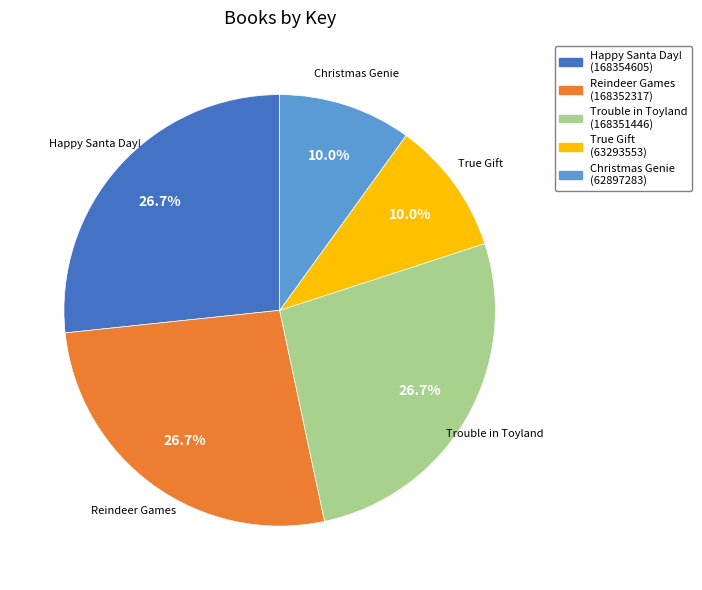

Does Christmas Genie account for over 50% of the chart?

No